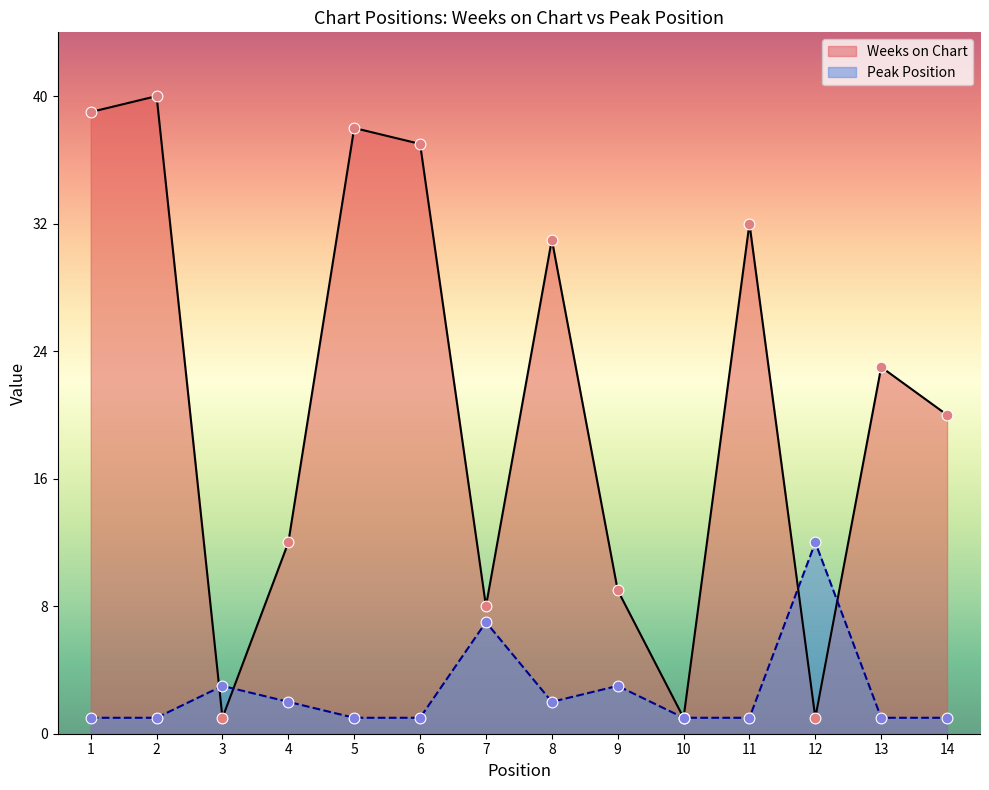

Which series contains the highest Y value?

Weeks on Chart